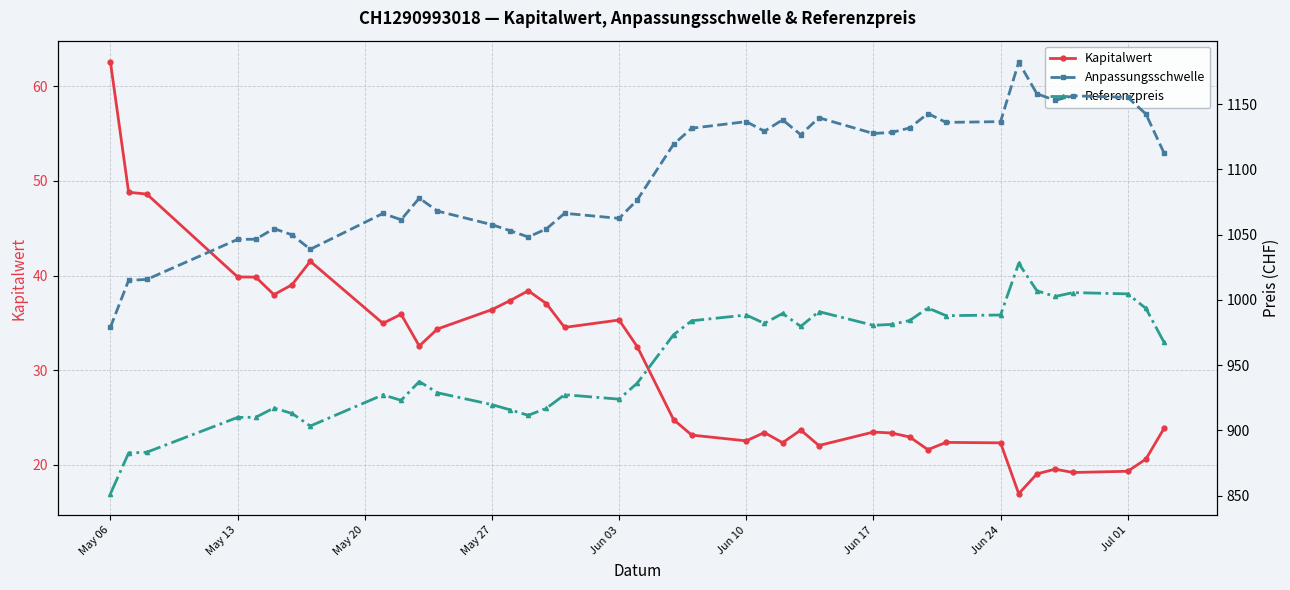

In Referenzpreis, how many points are higher than both neighbors (excluding endpoints)?

10